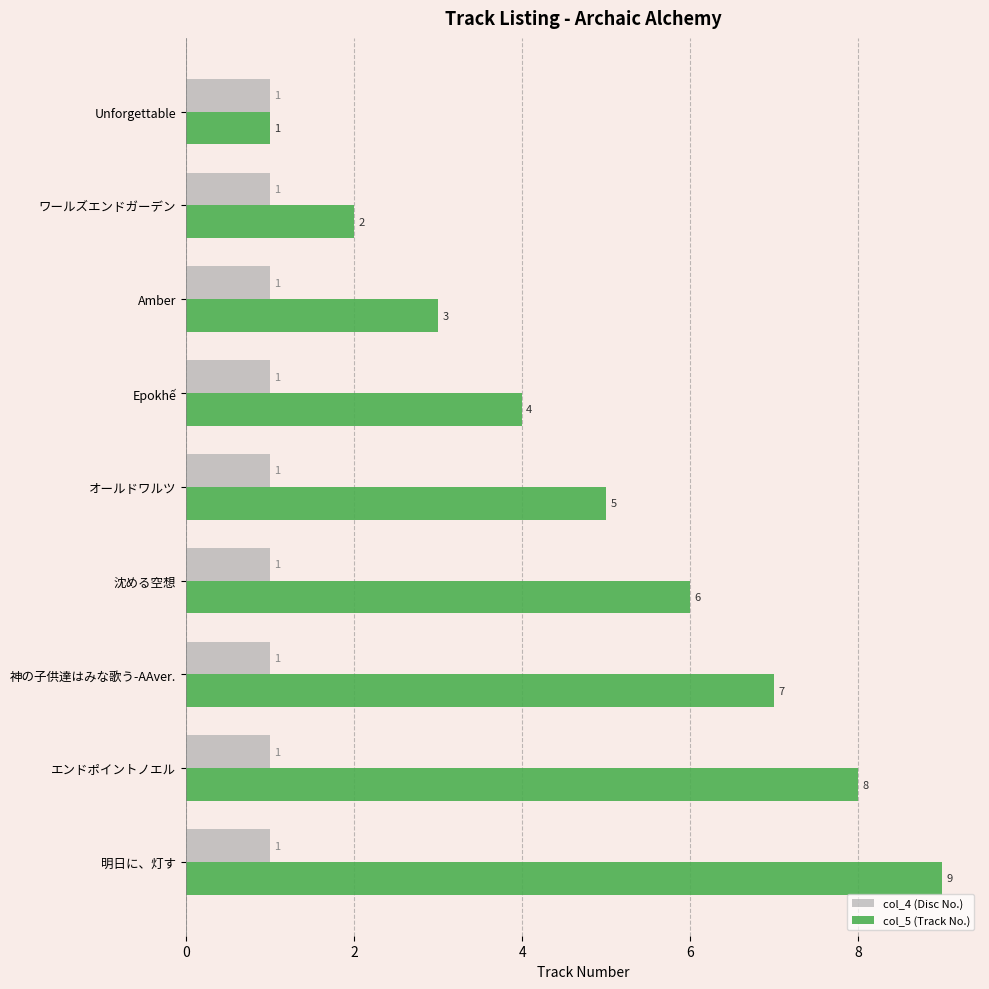

Rank the series by their maximum value, from lowest to highest.

col_4 (Disc No.), col_5 (Track No.)